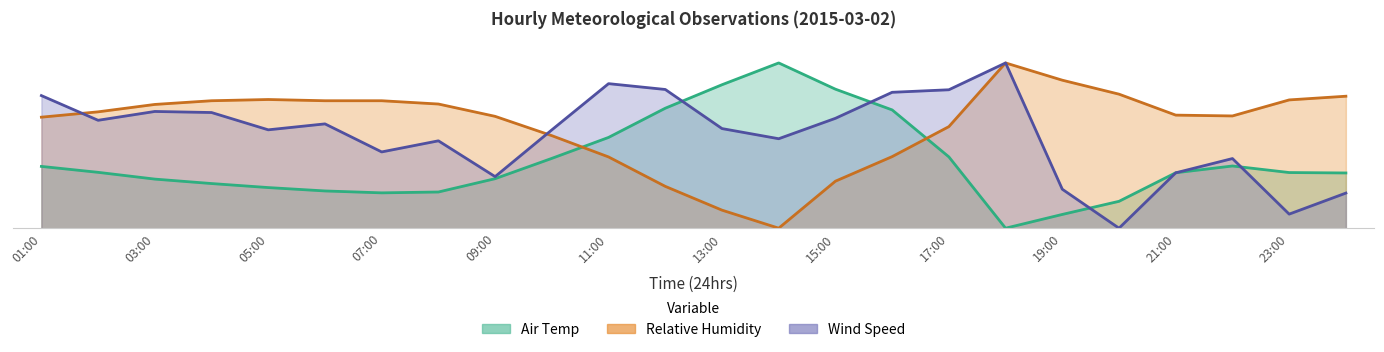

Reading left to right, extract all data points from this chart.

Air Temp: 01:00=37.4	02:00=33.8	03:00=29.7	04:00=27.0	05:00=24.6	06:00=22.5	07:00=21.4	08:00=21.9	09:00=30.0	10:00=42.3	11:00=54.9	12:00=72.6	13:00=86.8	14:00=100.0	15:00=84.1	16:00=71.6	17:00=43.1	18:00=0.0	19:00=8.3	20:00=16.3	21:00=33.5	22:00=37.6	23:00=33.7	00:00=33.4
Relative Humidity: 01:00=67.2	02:00=70.4	03:00=74.9	04:00=77.1	05:00=77.9	06:00=77.1	07:00=77.1	08:00=75.1	09:00=67.7	10:00=56.0	11:00=43.1	12:00=25.3	13:00=10.9	14:00=0.0	15:00=28.4	16:00=43.3	17:00=61.5	18:00=100.0	19:00=89.6	20:00=81.1	21:00=68.4	22:00=67.9	23:00=77.6	00:00=79.9
Wind Speed: 01:00=80.2	02:00=65.3	03:00=70.6	04:00=70.0	05:00=59.5	06:00=63.1	07:00=46.2	08:00=52.9	09:00=31.2	10:00=59.5	11:00=87.5	12:00=83.9	13:00=60.3	14:00=54.1	15:00=66.5	16:00=82.2	17:00=83.8	18:00=100.0	19:00=23.6	20:00=0.0	21:00=33.5	22:00=42.1	23:00=8.5	00:00=21.2